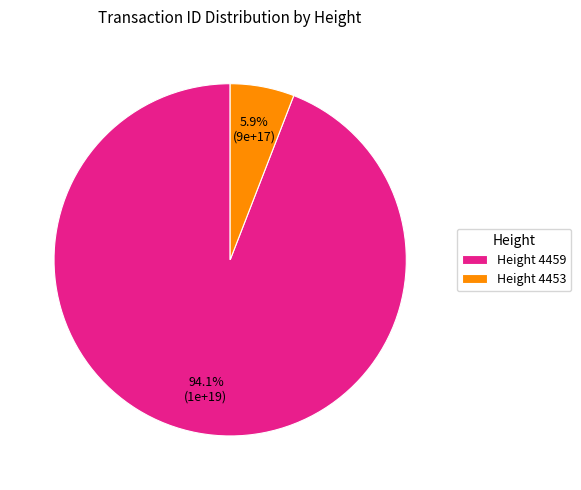

Which has a higher value, Height 4453 or Height 4459?

Height 4459